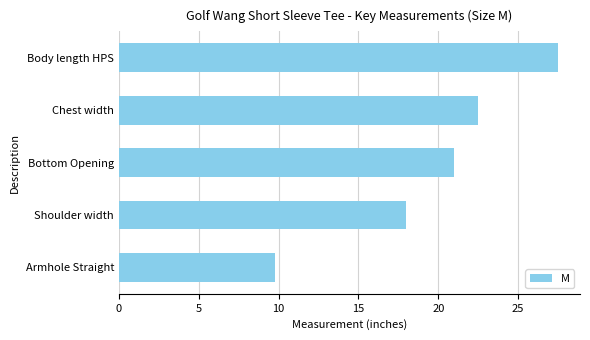

What value does the data have at Shoulder width?

18.0